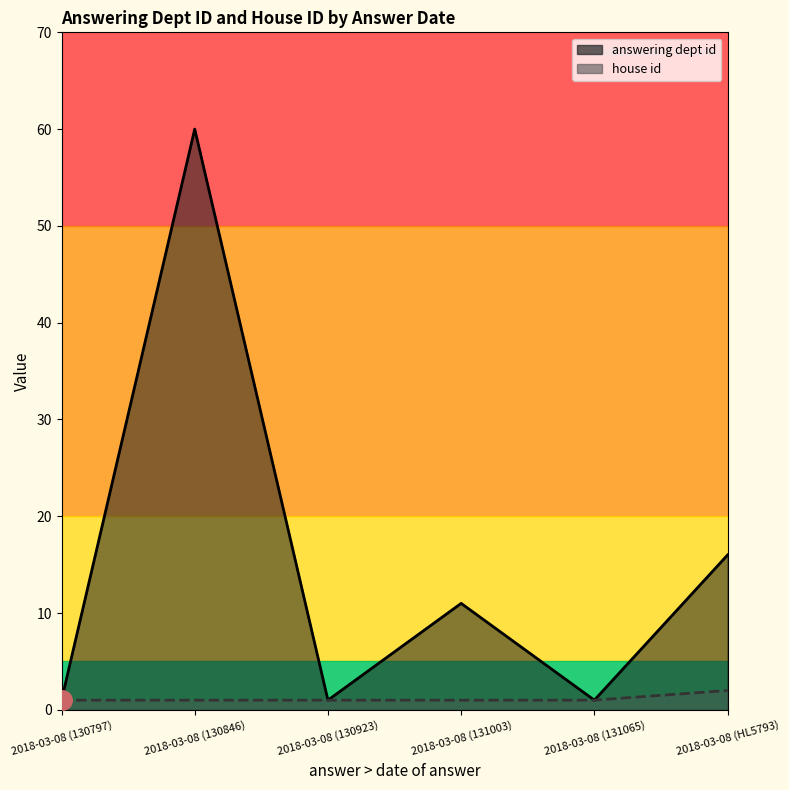

What is the sum of all answering dept id values?

90